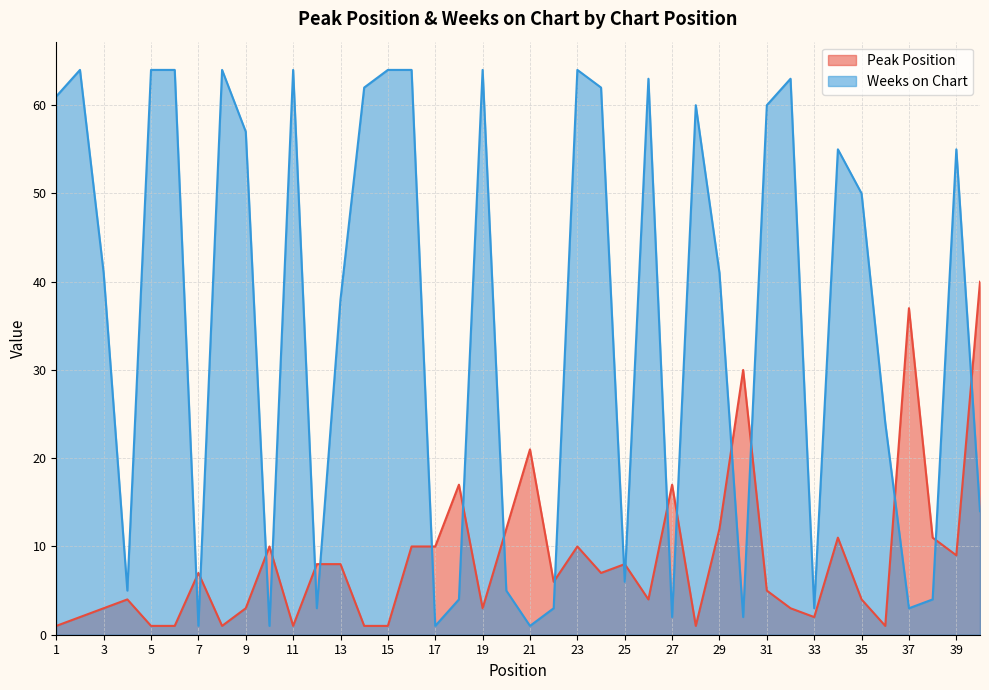

How many lines are shown in the chart?

2